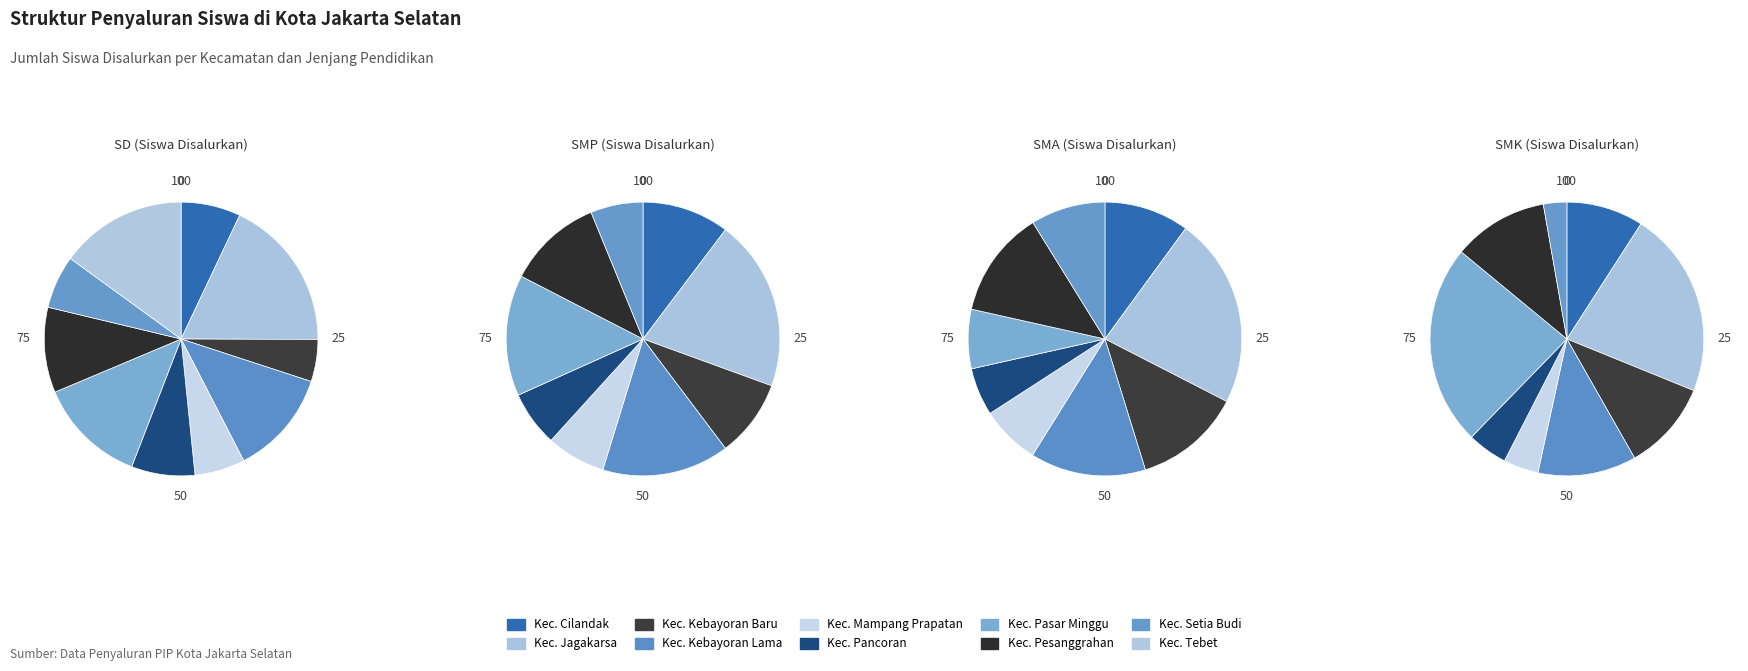

Is it true that Kec. Mampang Prapatan is 1% of the pie?

False